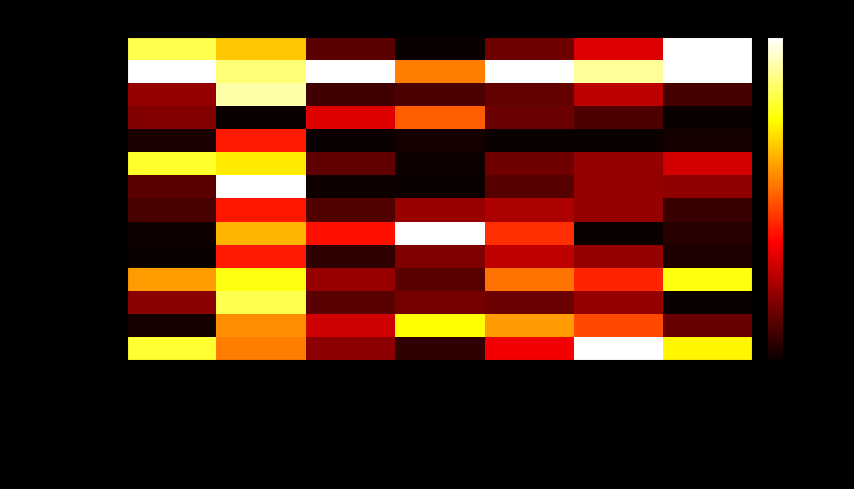

At Uchráněné hodnoty (tis. Kč), list the series in order from largest to smallest.

Středočeský, Zlínský, Jihomoravský, Pardubický, Moravskoslezský, Vysočina, Královéhradecký, Ústecký, Hl. m. Praha, Olomoucký, Plzeňský, Jihočeský, Liberecký, Karlovarský